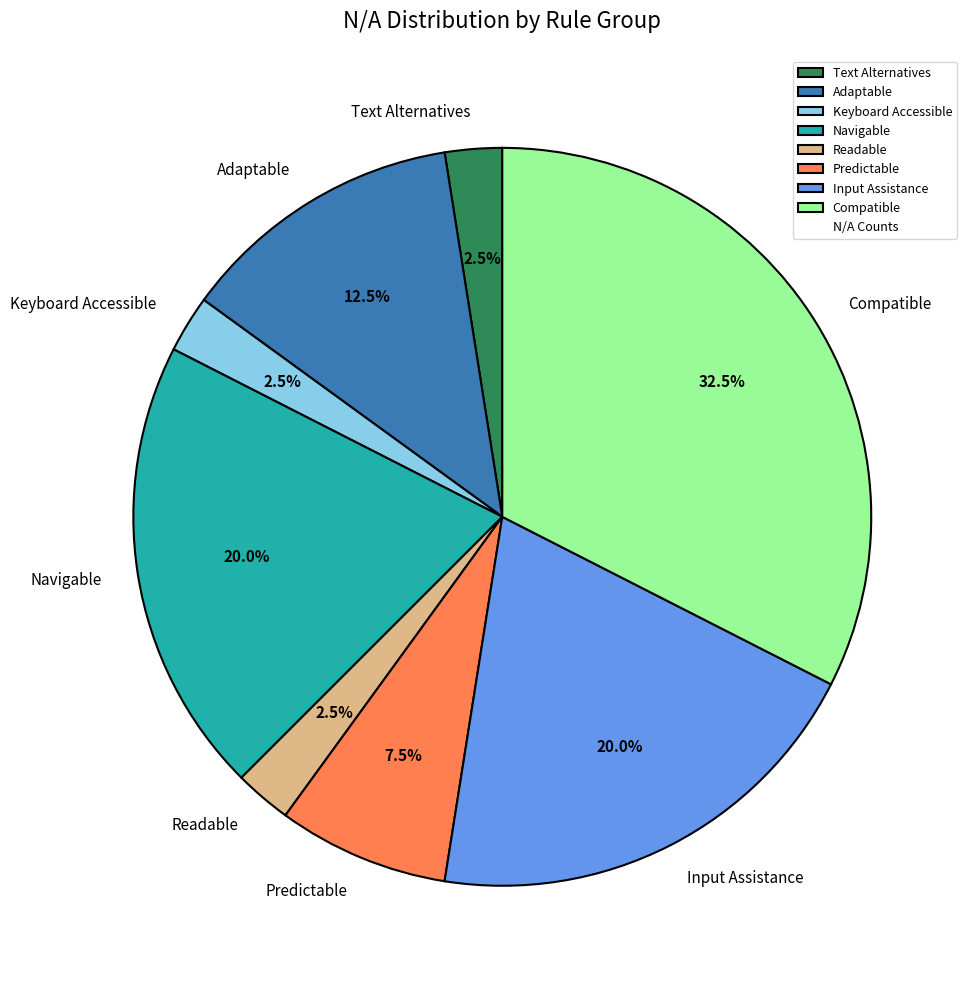

Which slice is the largest?

Compatible